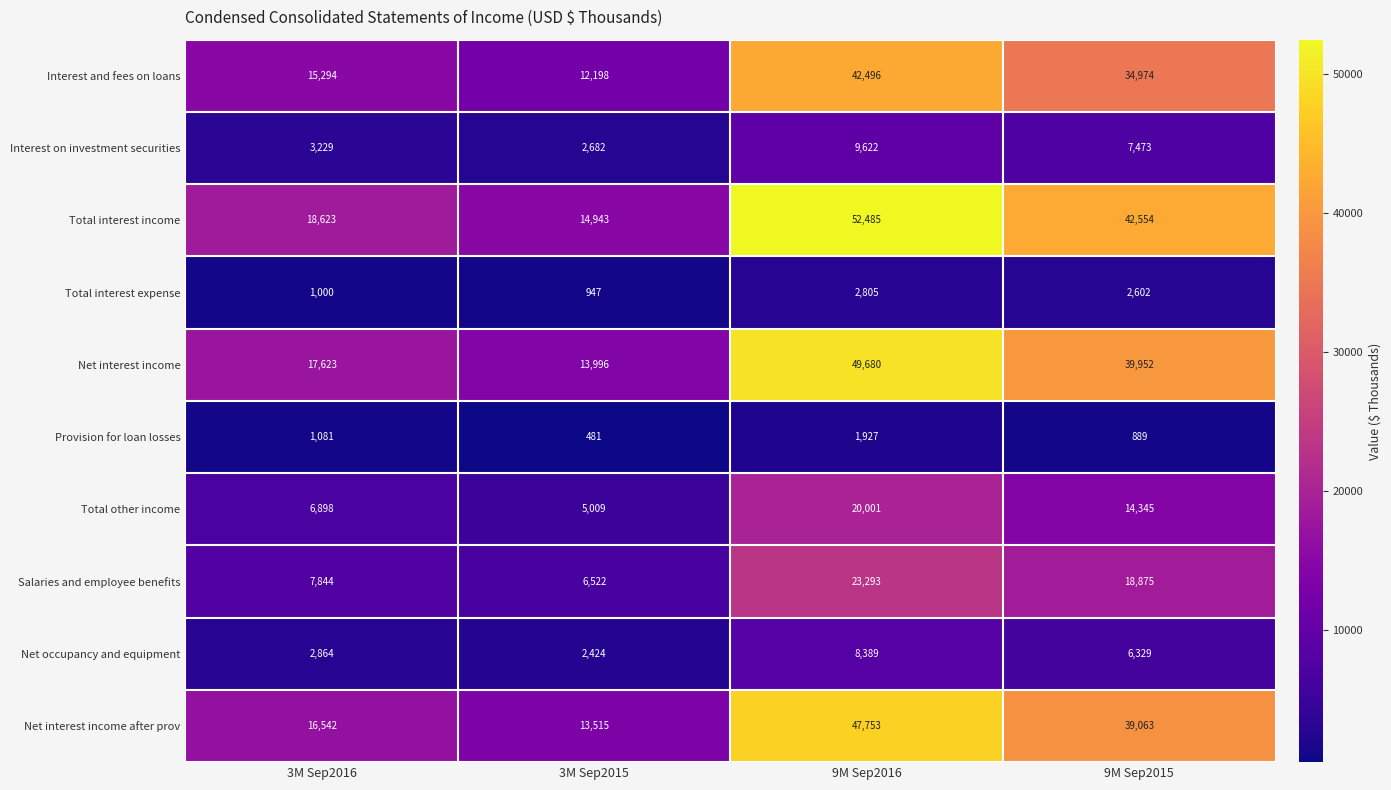

At which label is Net interest income closest to 31838?

9M Sep2015